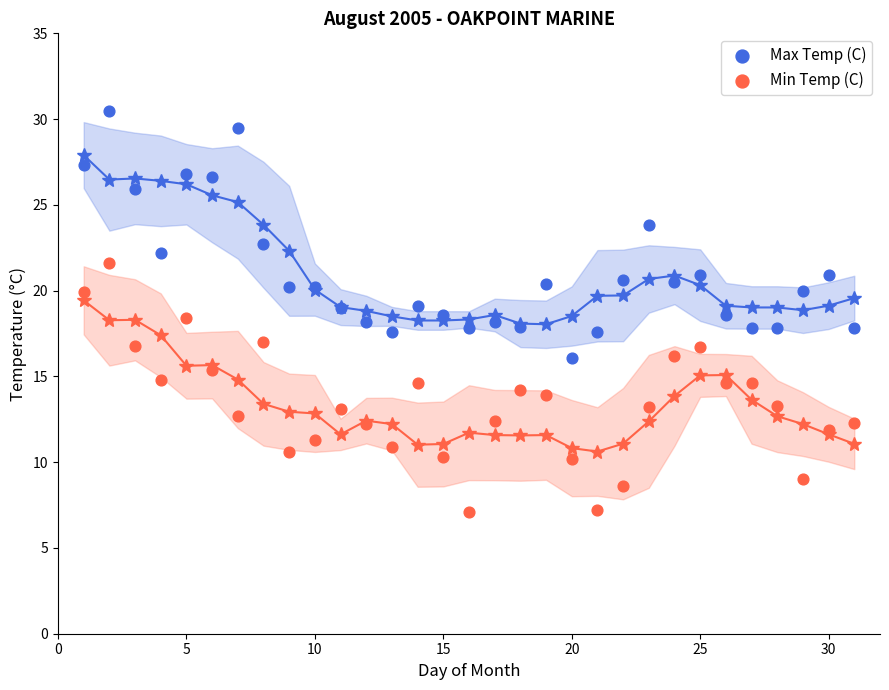

Across all data points, what is the range of X values (max minus min)?

30.0